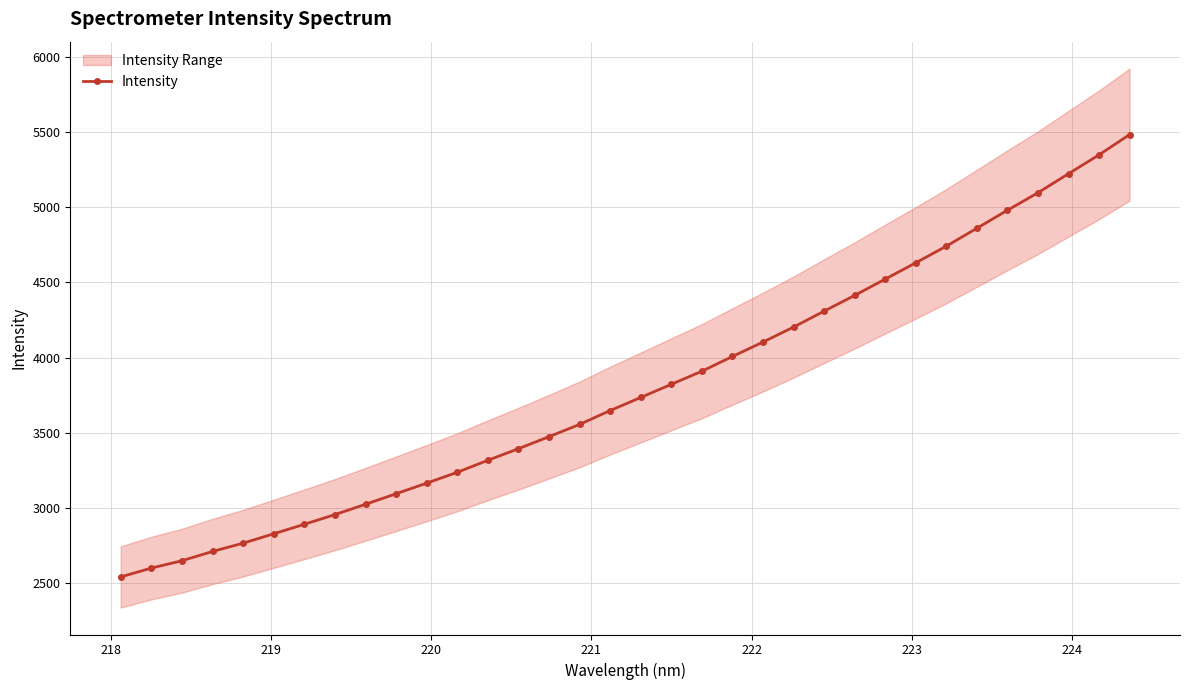

What is the maximum value for Intensity?

5482.7